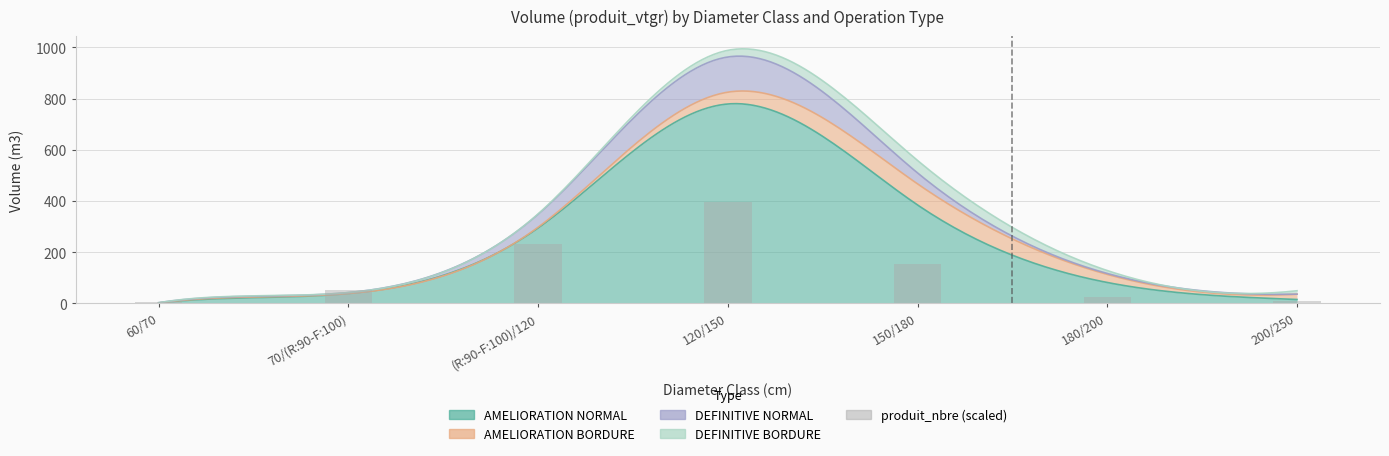

What is the ratio of the value at (R:90-F:100)/120 to the value at 150/180?

1.5